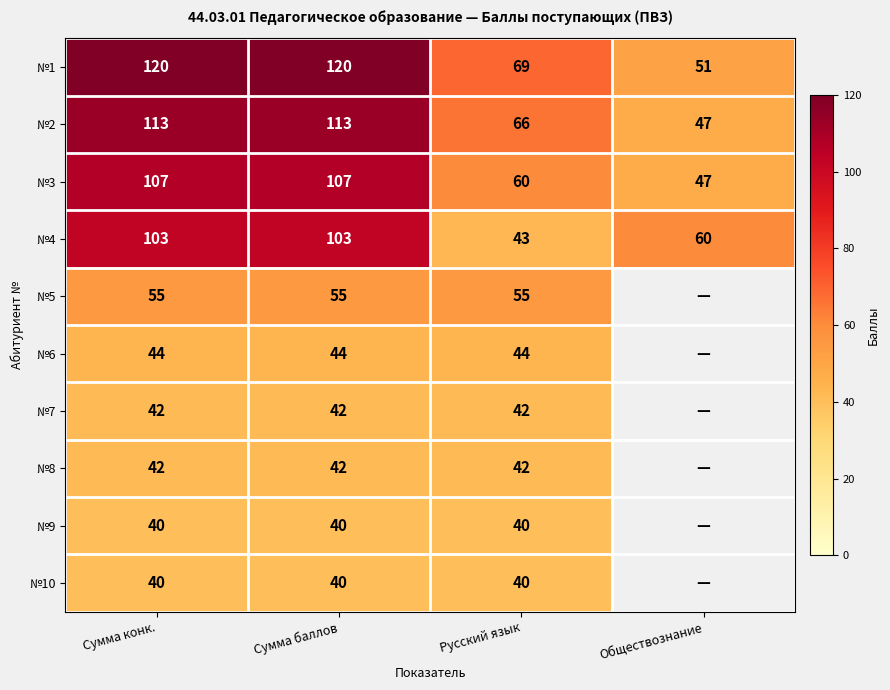

Is it true that №1 equals 120 at Сумма баллов?

True